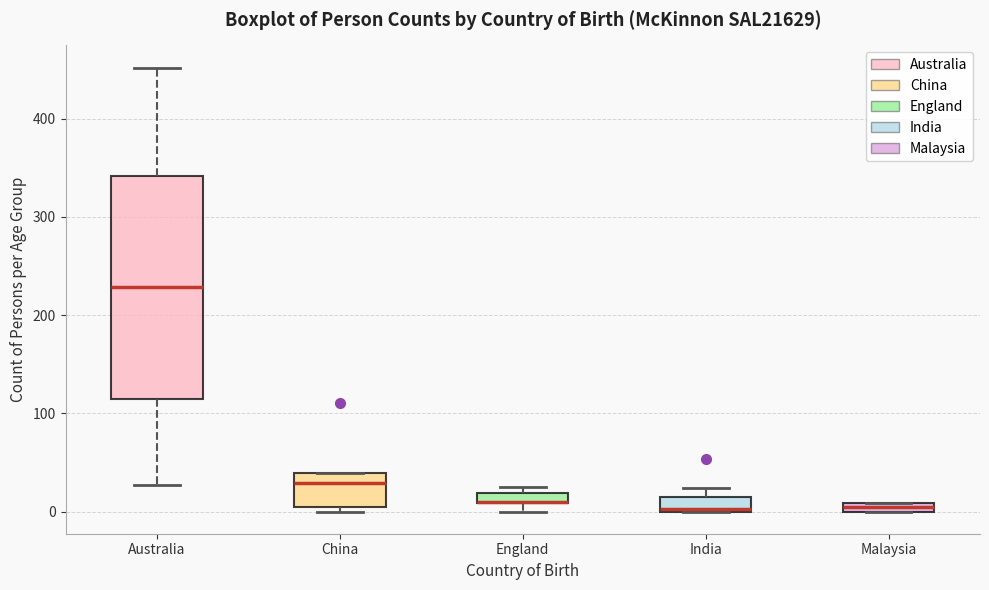

Where is the lower edge of the box for Malaysia on the y-axis? The values are not printed on the chart, so give them approximately, as read against the axis.

0